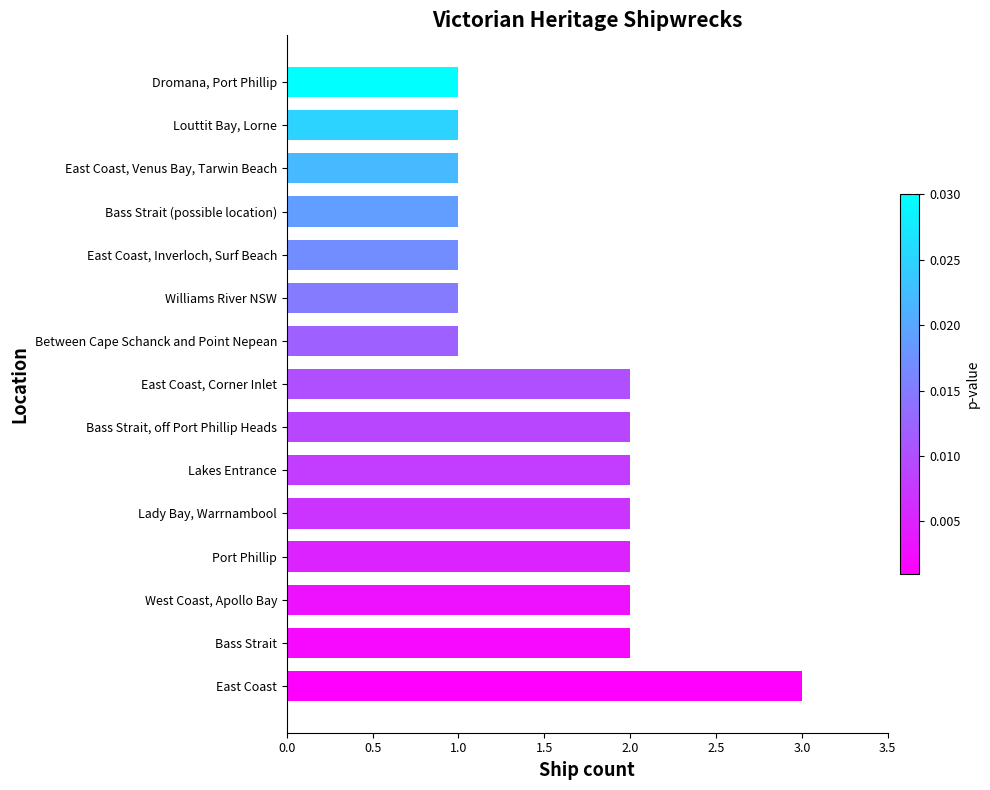

What is the sum of the values at Bass Strait (possible location) and West Coast, Apollo Bay?

3